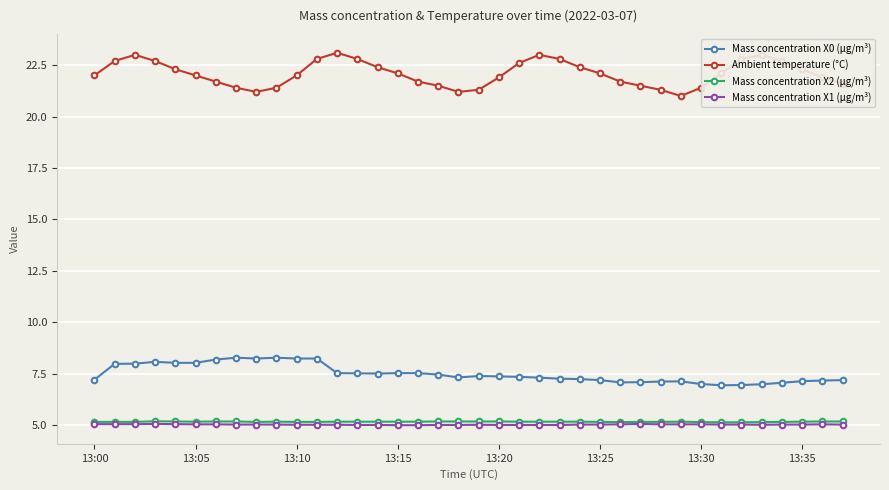

What is the greatest value displayed?

23.1